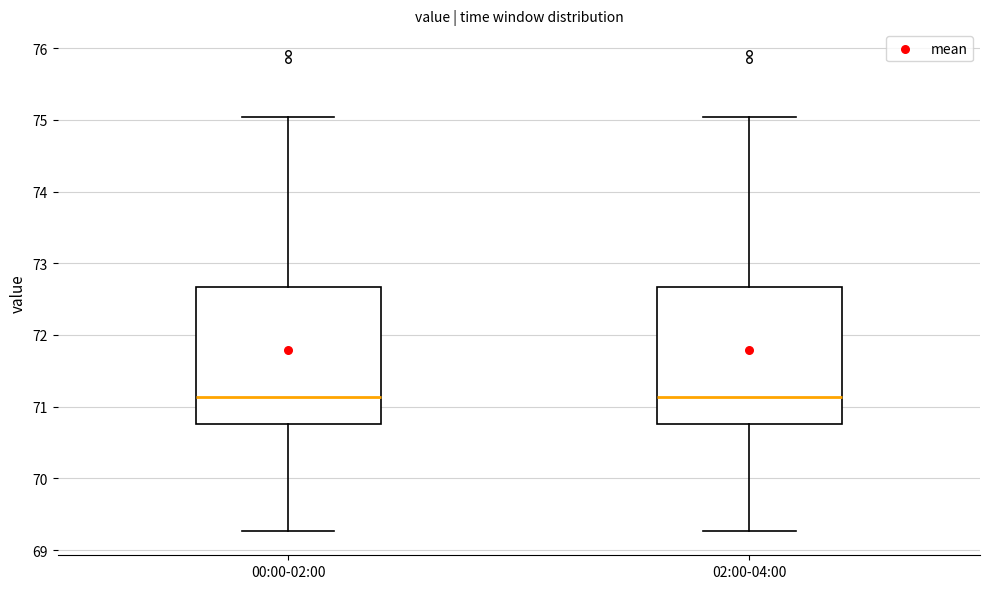

Reading left to right, transcribe this box plot: for each box, give where its median line is, the range the box spans, and where its two whiskers end, as read against the y-axis. The values are not printed on the chart, so give them approximately, as read against the axis.

00:00-02:00: median 71.1, box 70.8 to 72.7, whiskers 69.3 to 75.0
02:00-04:00: median 71.1, box 70.8 to 72.7, whiskers 69.3 to 75.0